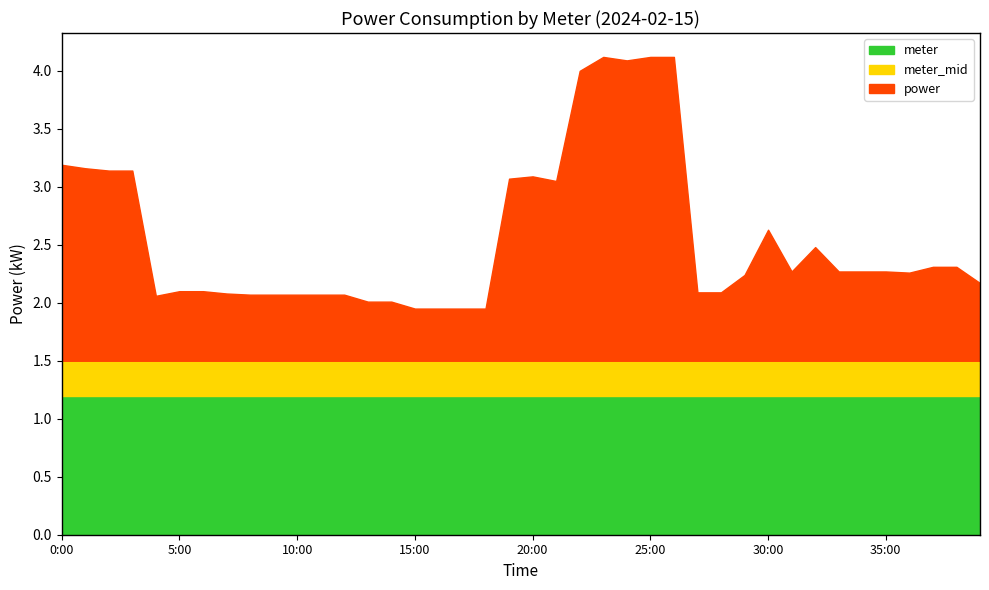

What is the minimum value for meter?

1.2